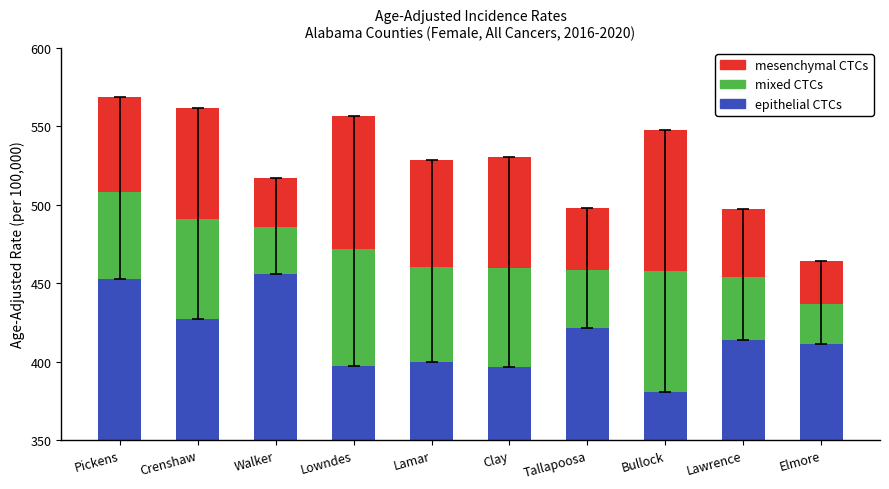

True or false: epithelial CTCs has a value of 104.3 at Lawrence.

False